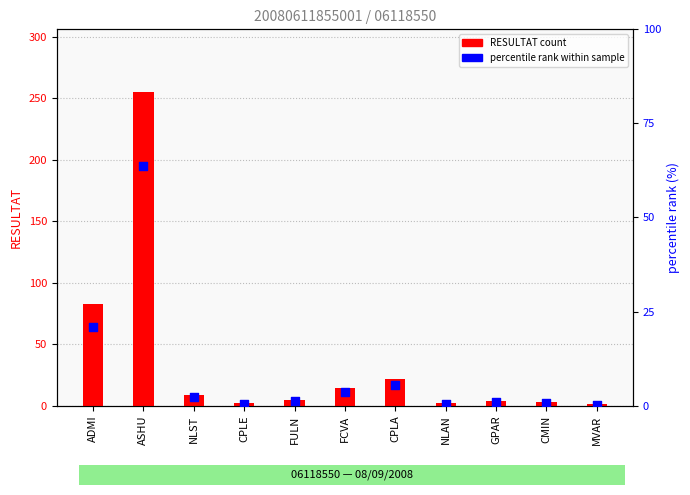

At how many categories does at least one series exceed 196?

1